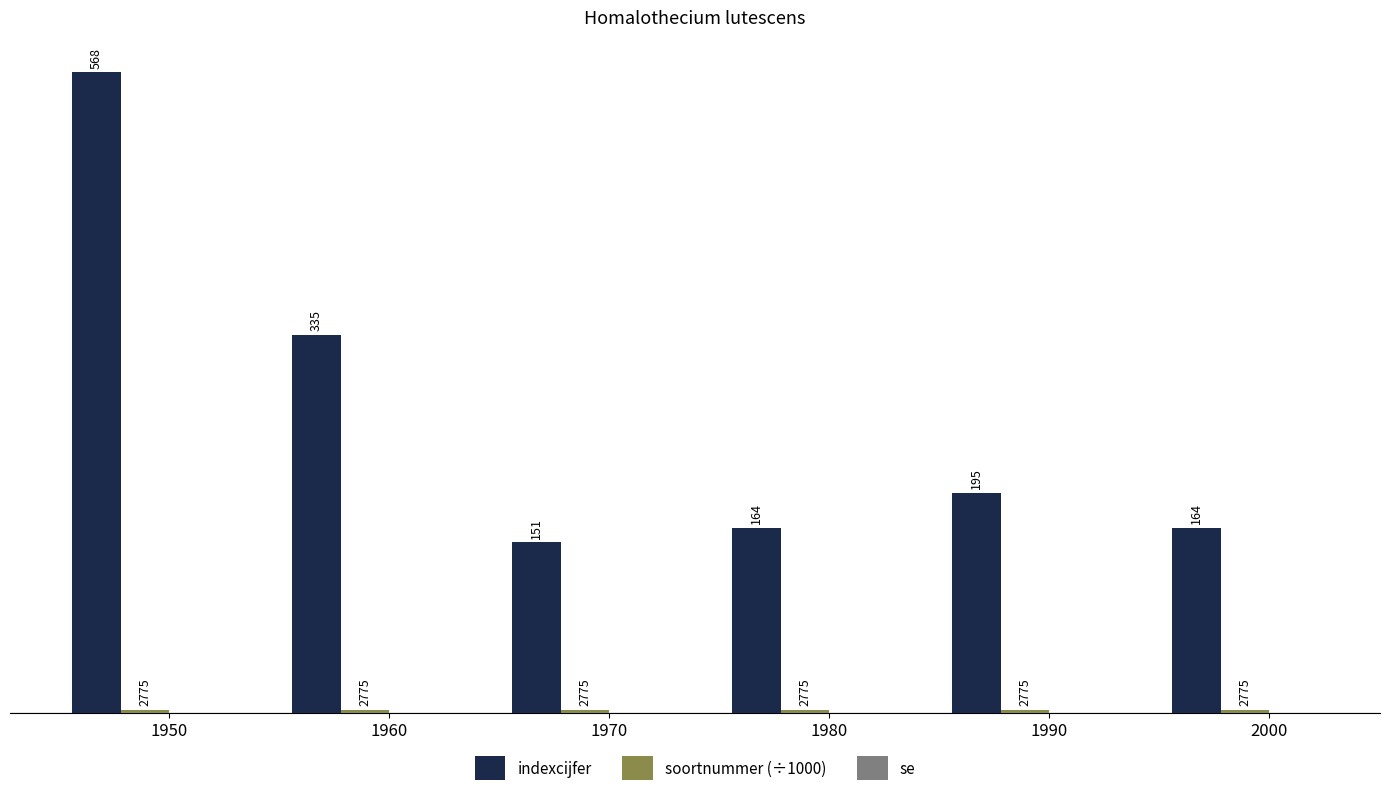

What is the difference between the highest and lowest values at 1980?

161.2